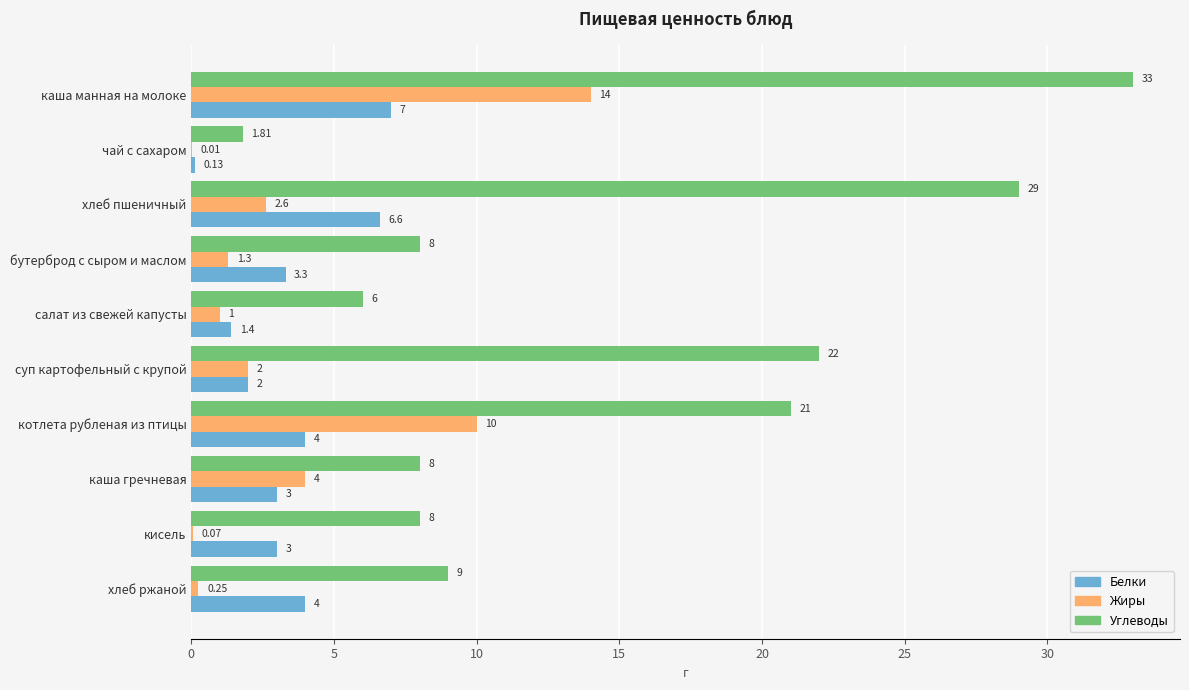

At which label does Жиры reach its peak?

каша манная на молоке